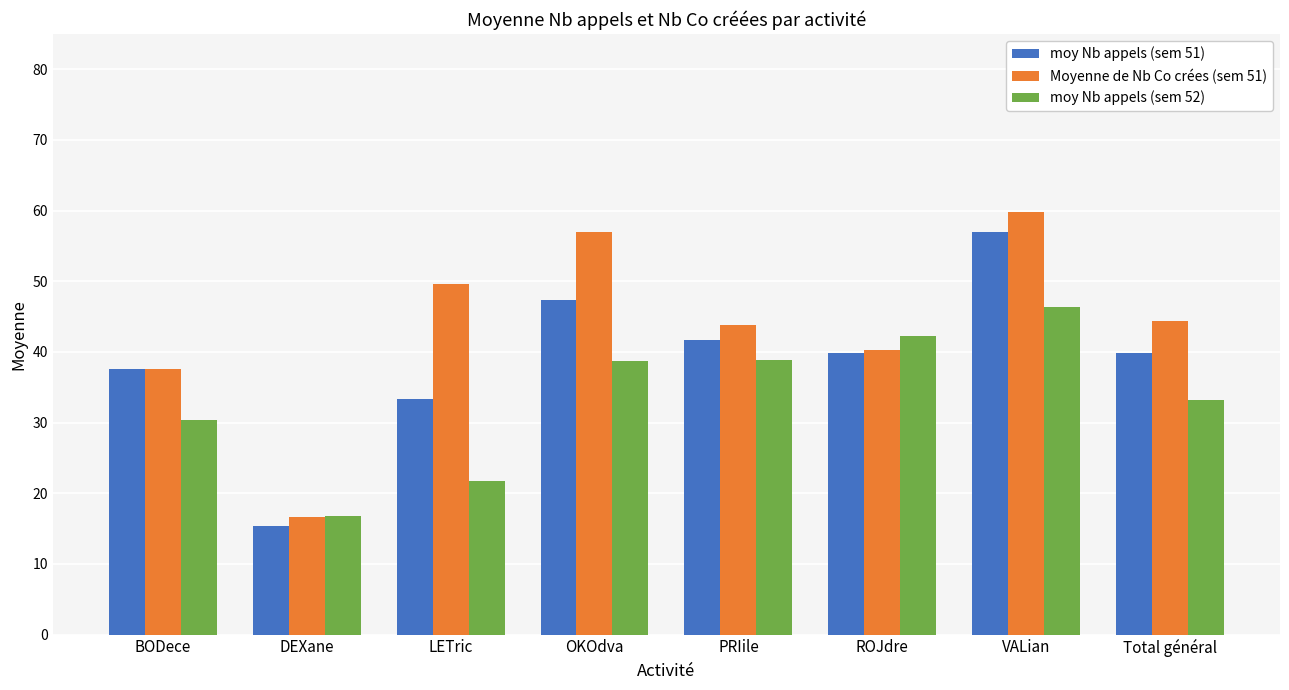

What is the minimum value shown in the chart?

15.3